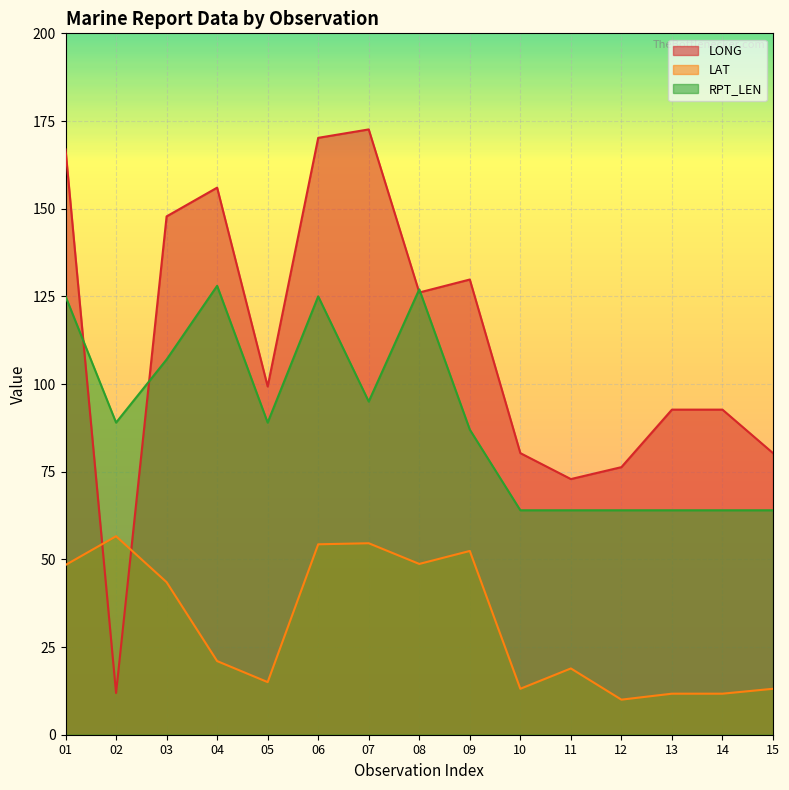

Read the LONG value at 02.

11.9